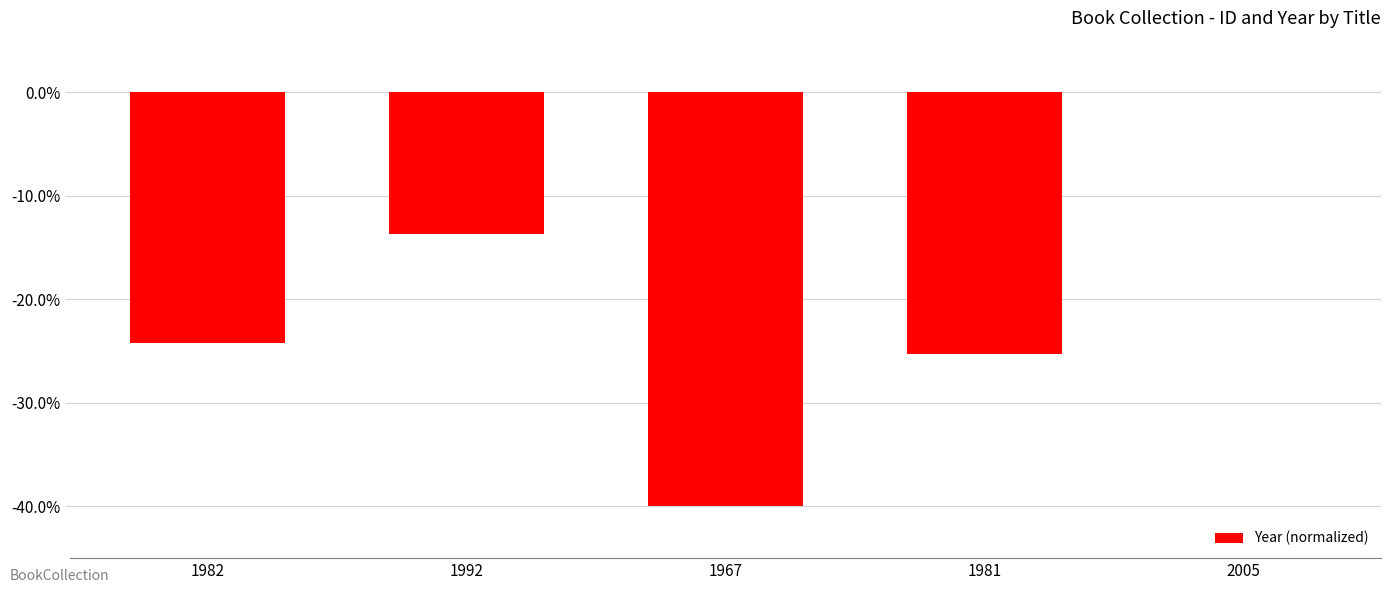

Are the bars horizontal?

No